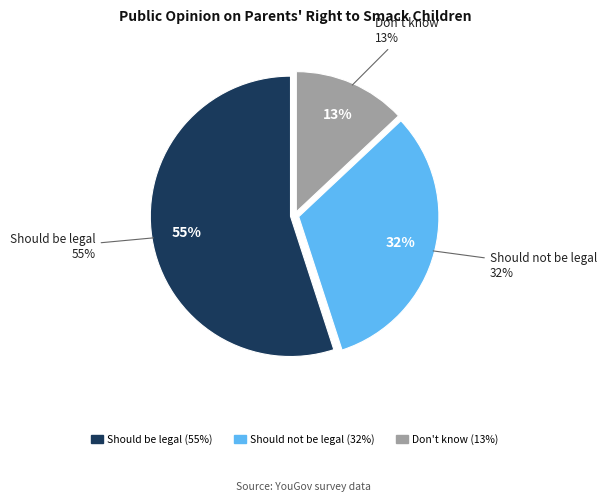

What percentage is the Should not be legal slice, to the nearest percent?

32%